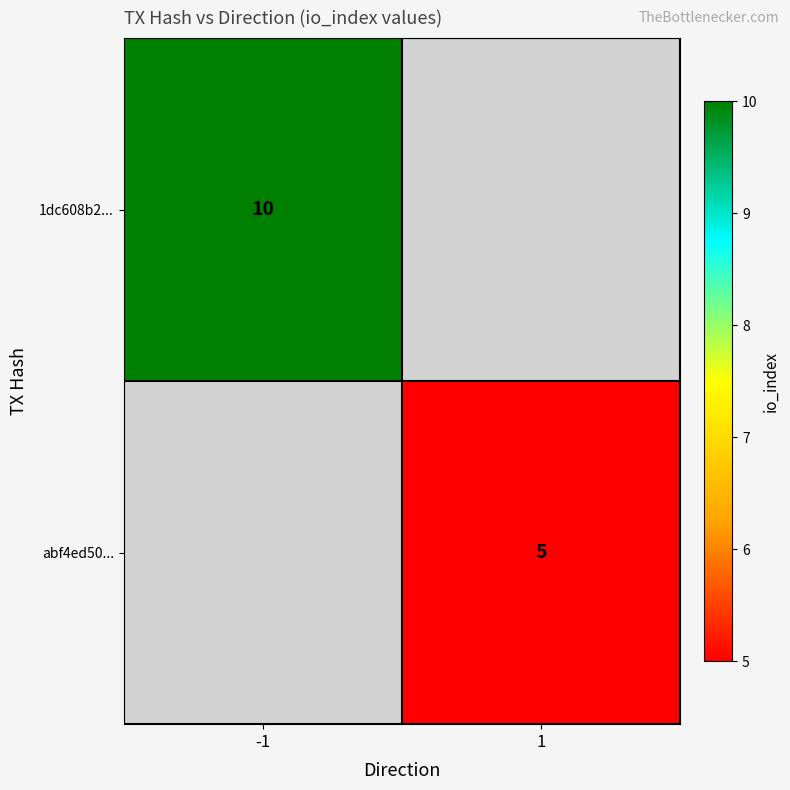

The value of abf4ed50... at 1 is 5. True or false?

True